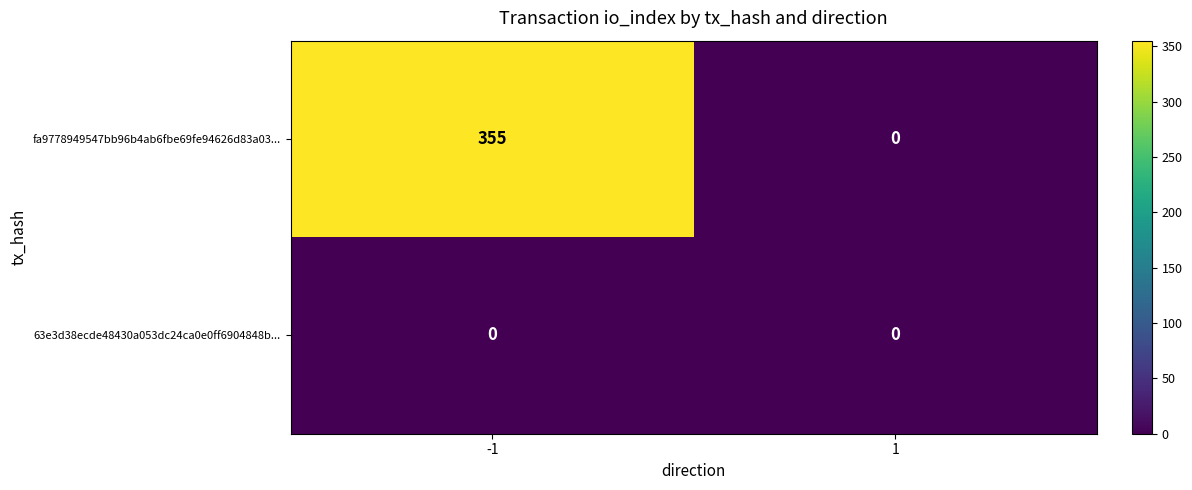

Which series has the largest range (max minus min)?

fa9778949547bb96b4ab6fbe69fe94626d83a03...